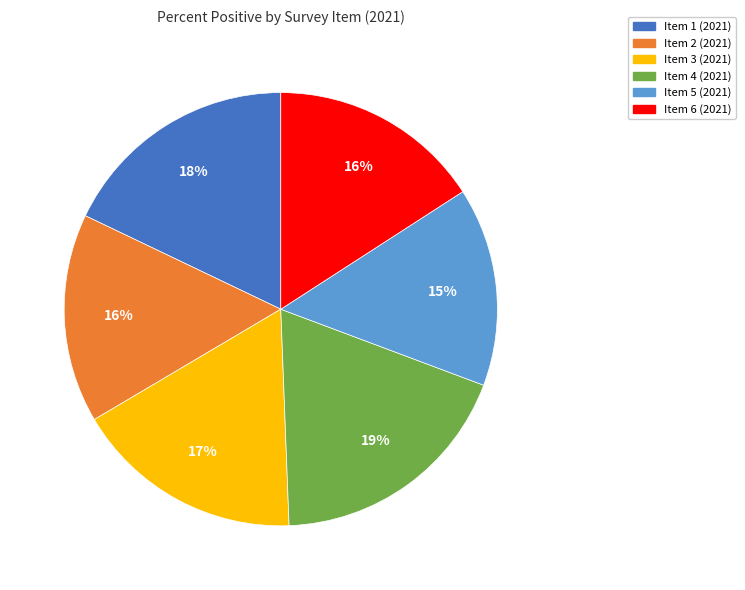

Is it true that Item 4 (2021) is 4% of the pie?

False